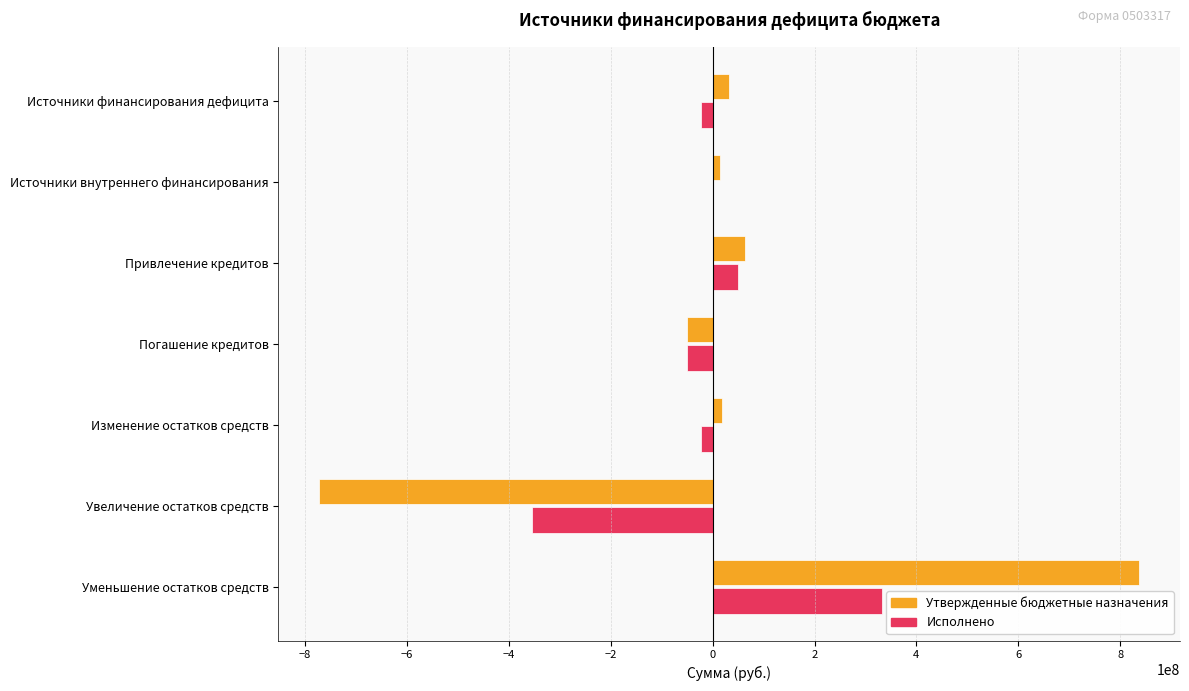

Which label corresponds to the largest value in the chart?

Уменьшение остатков средств